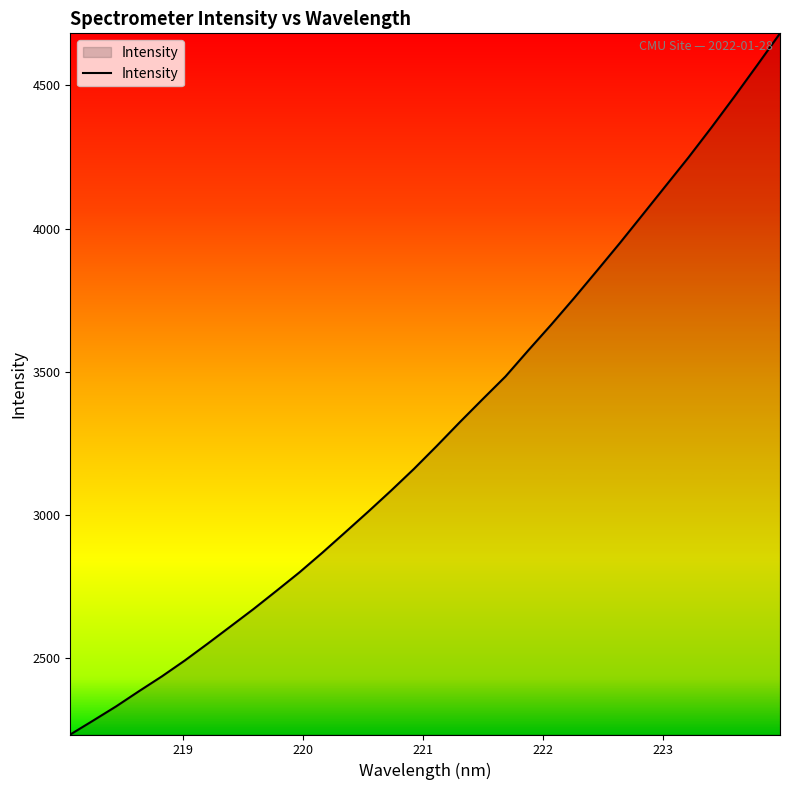

What is the maximum value shown in the chart?

4681.9